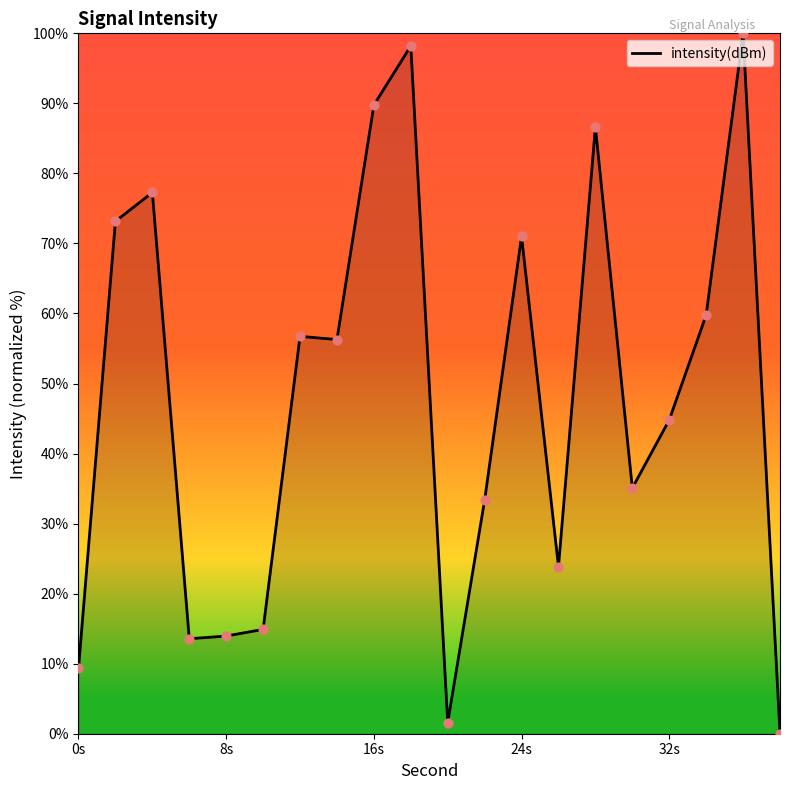

What is the difference between the maximum and minimum values?

100.0